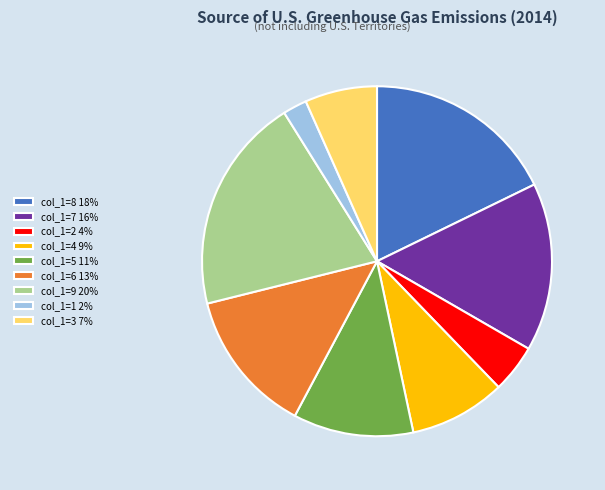

Do col_1=4 9% and col_1=6 13% together represent more than half of the pie?

No